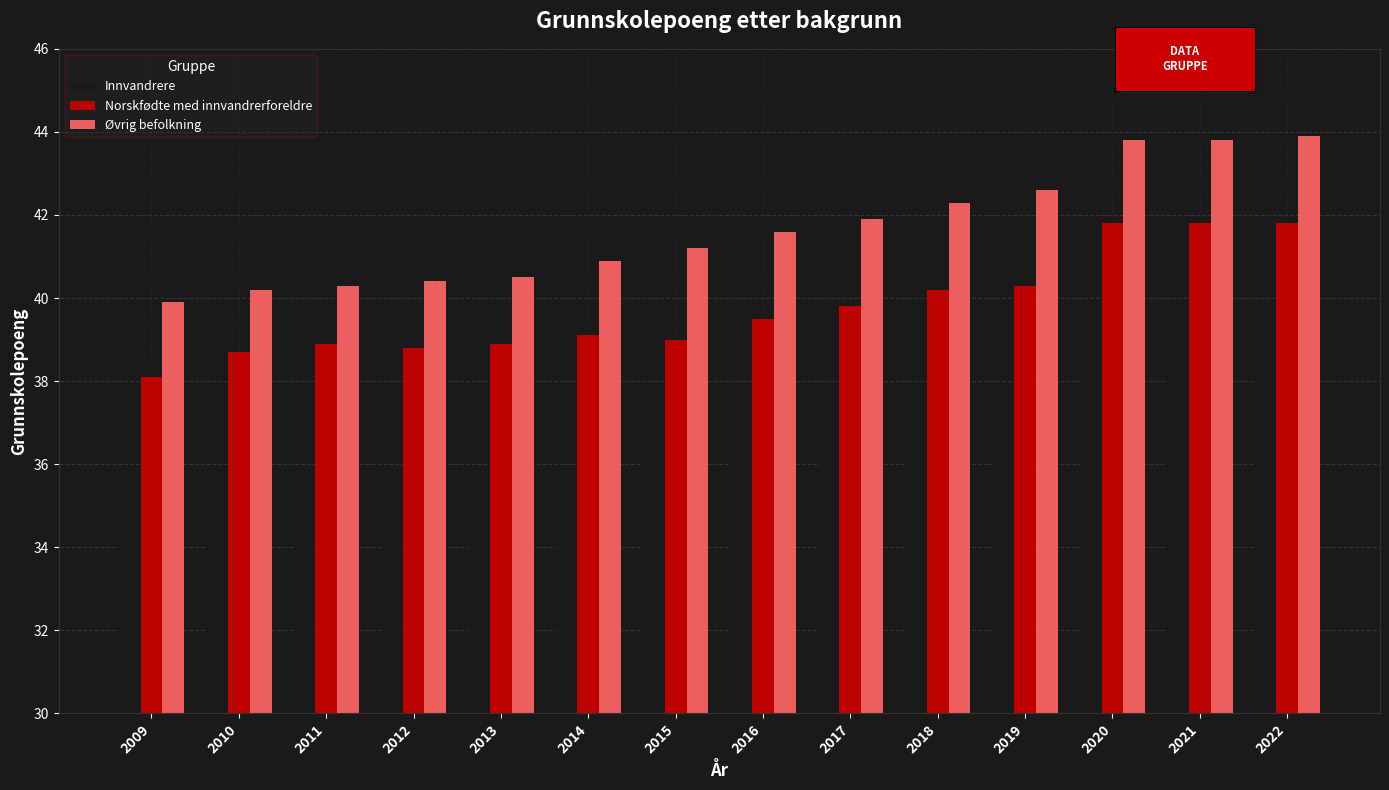

How many bars are there in total?

42